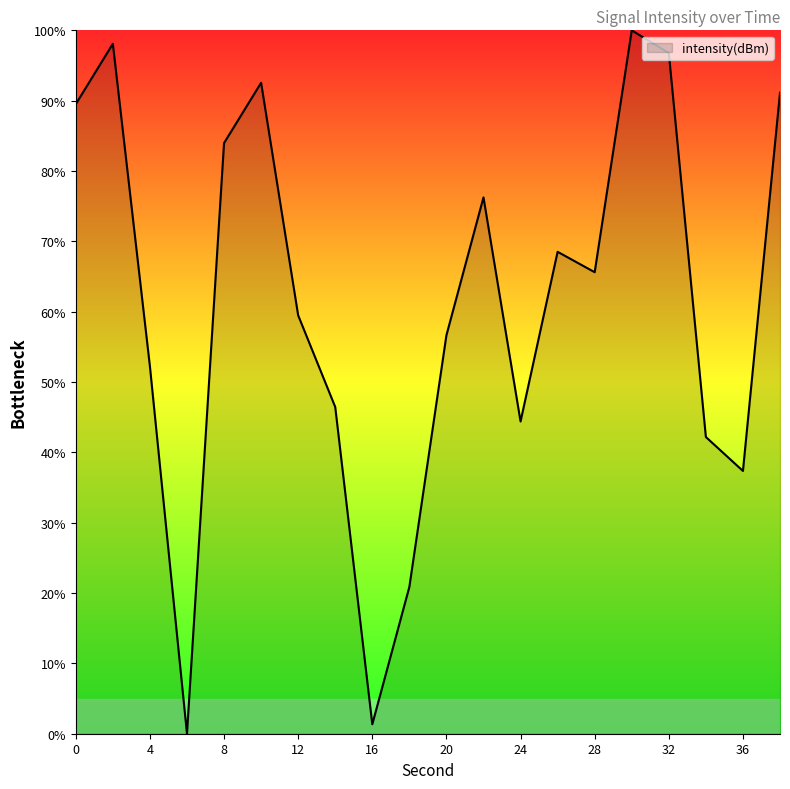

What is the maximum value shown in the chart?

100.0